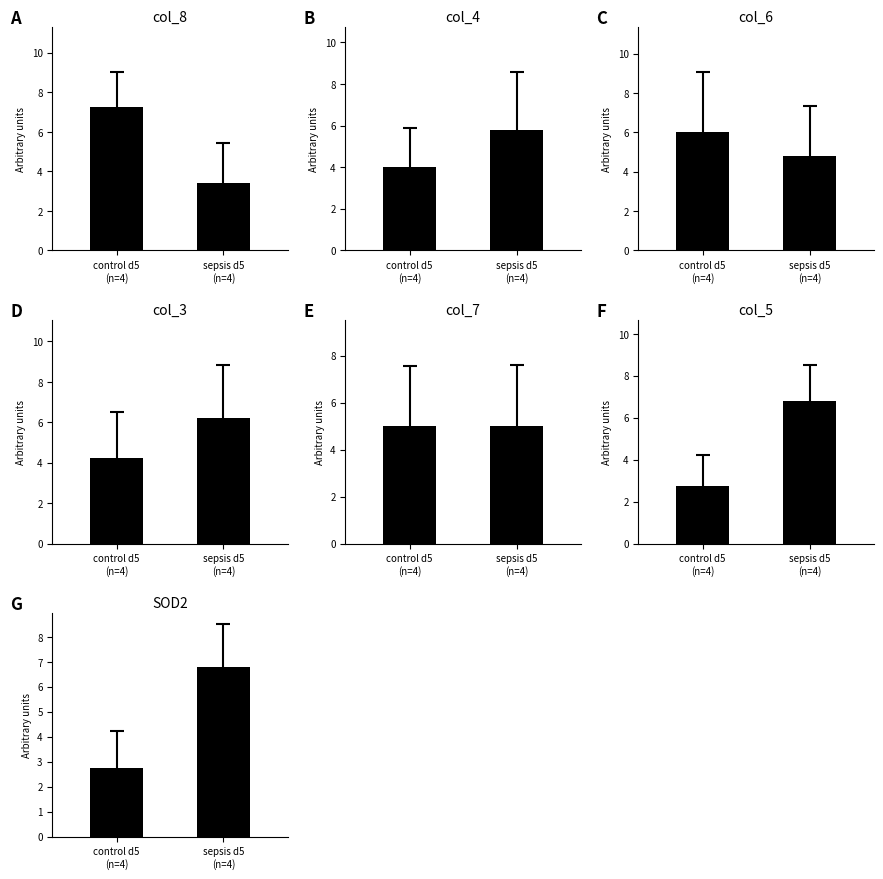

Rank the series at control d5
(n=4) from highest to lowest value.

col_8, col_6, col_7, col_3, col_4, col_5